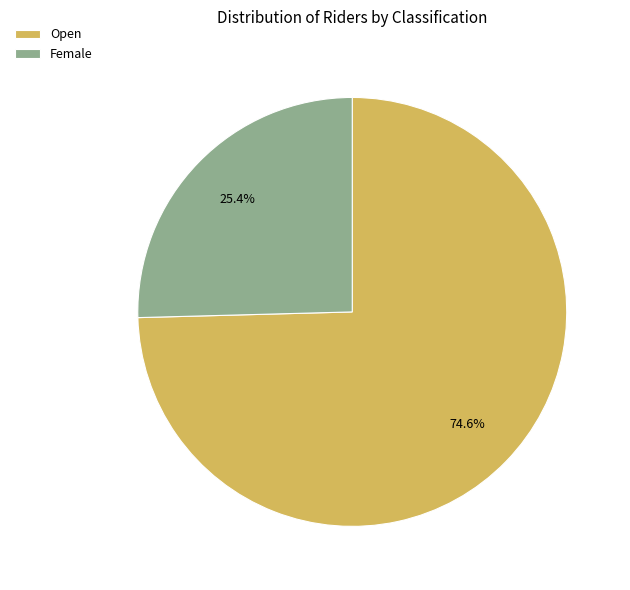

Which category accounts for the majority?

Open